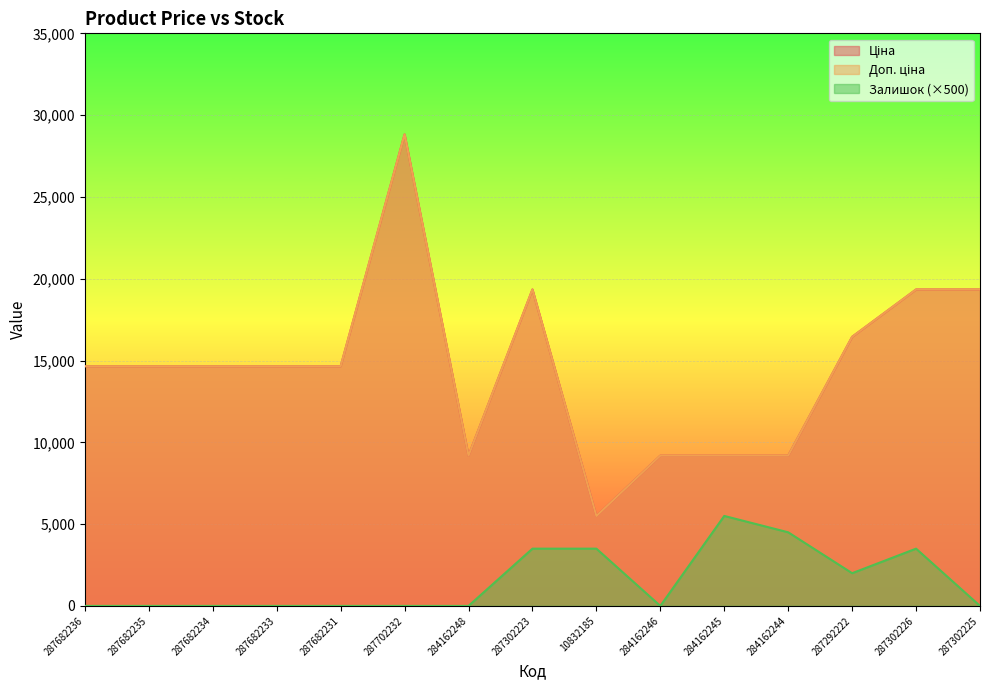

What is the minimum value for Доп. ціна?

5497.3